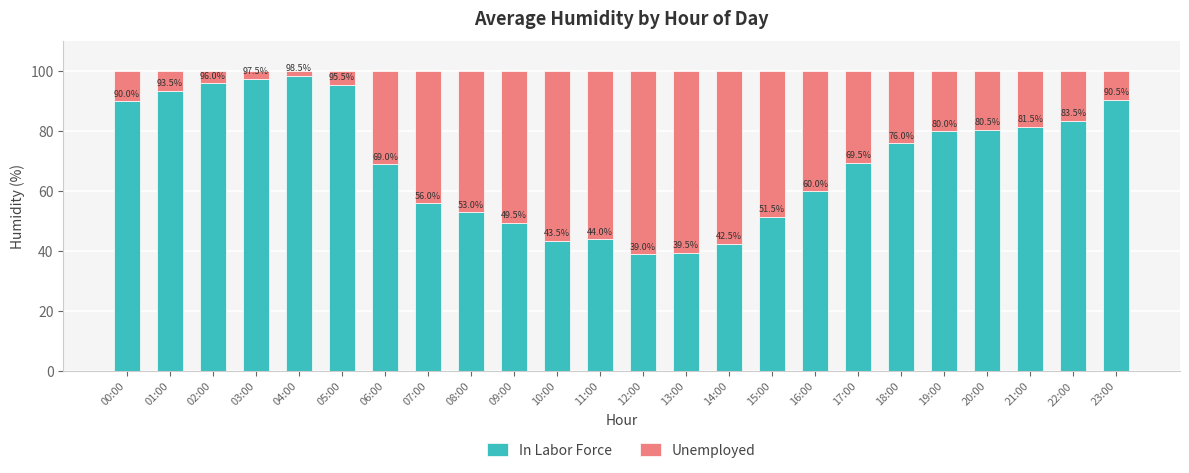

What is the total value across all series at 16:00?

100.0